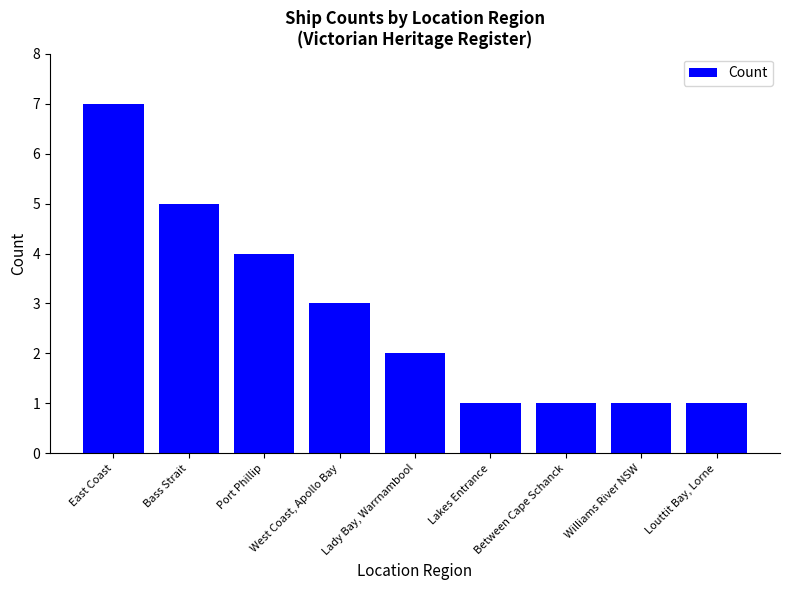

What is the label of the 8th bar from the right?

Bass Strait